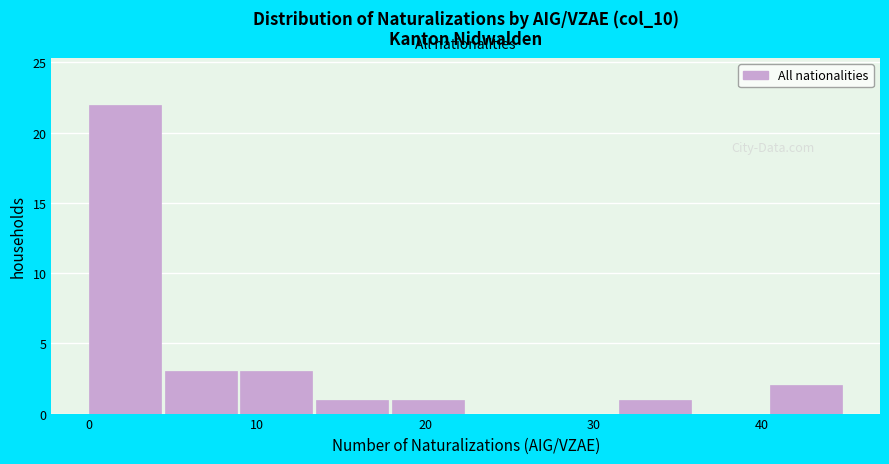

Reading left to right, list every bar in this chart as the range it spans on the x-axis followed by its height. Neither the bar edges nor the heights are printed on the chart, so give them approximately, as read against the axes.

0.0 to 4.5: 22
4.5 to 9.0: 3
9.0 to 13.5: 3
13.5 to 18.0: 1
18.0 to 22.5: 1
22.5 to 27.0: 0
27.0 to 31.5: 0
31.5 to 36.0: 1
36.0 to 40.5: 0
40.5 to 45.0: 2